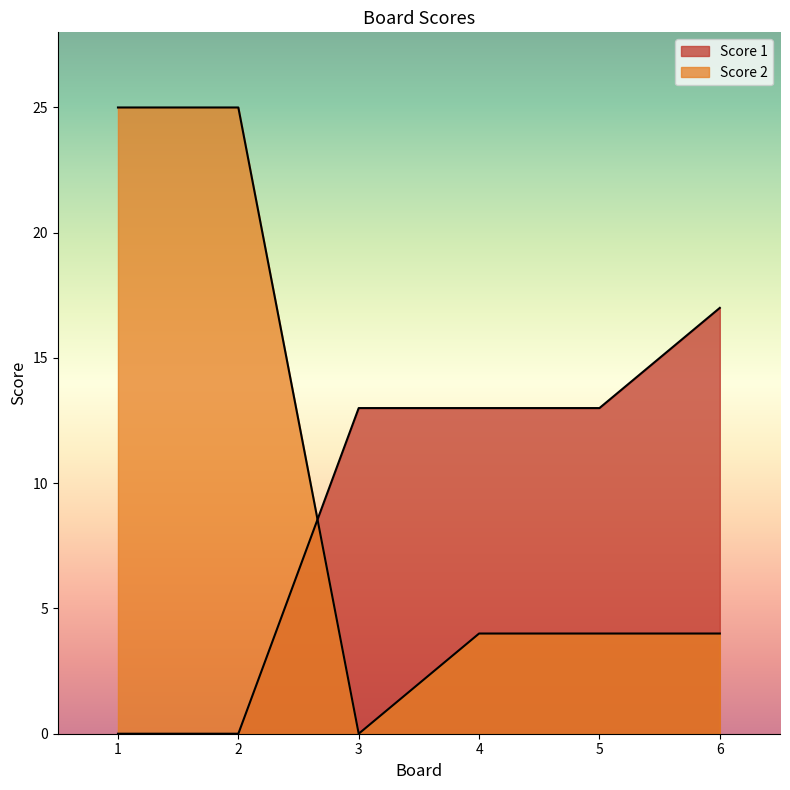

Is it true that Score 2 equals 25 at 1?

True